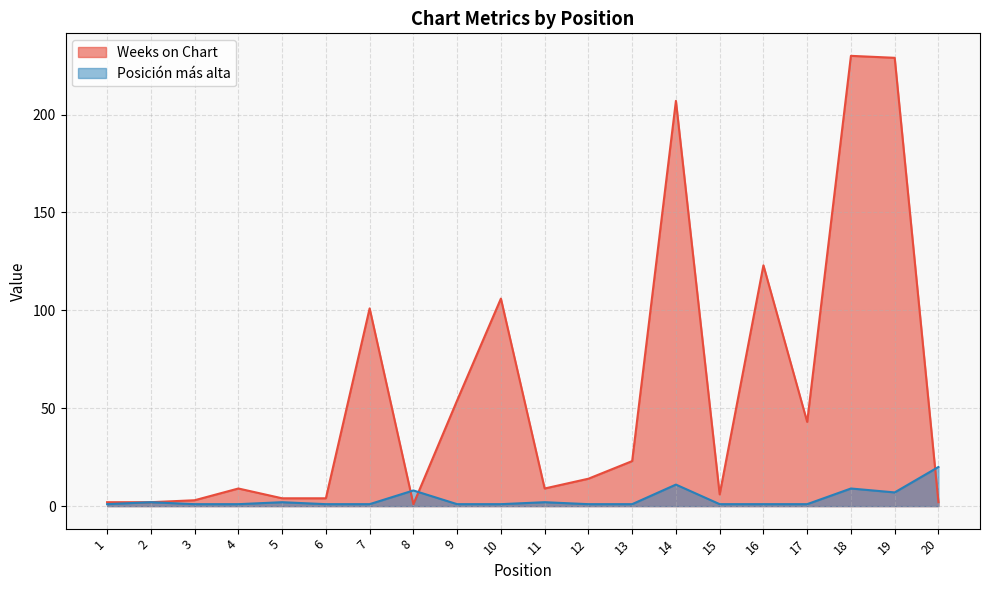

How many interior local peaks does the Weeks on Chart series have?

6